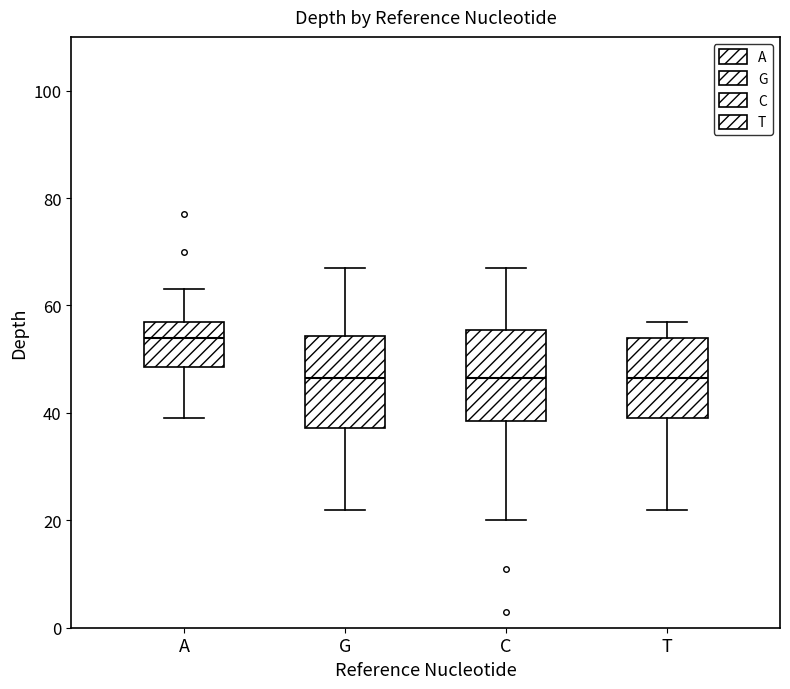

Where is the lower edge of the box for A on the y-axis? The values are not printed on the chart, so give them approximately, as read against the axis.

48